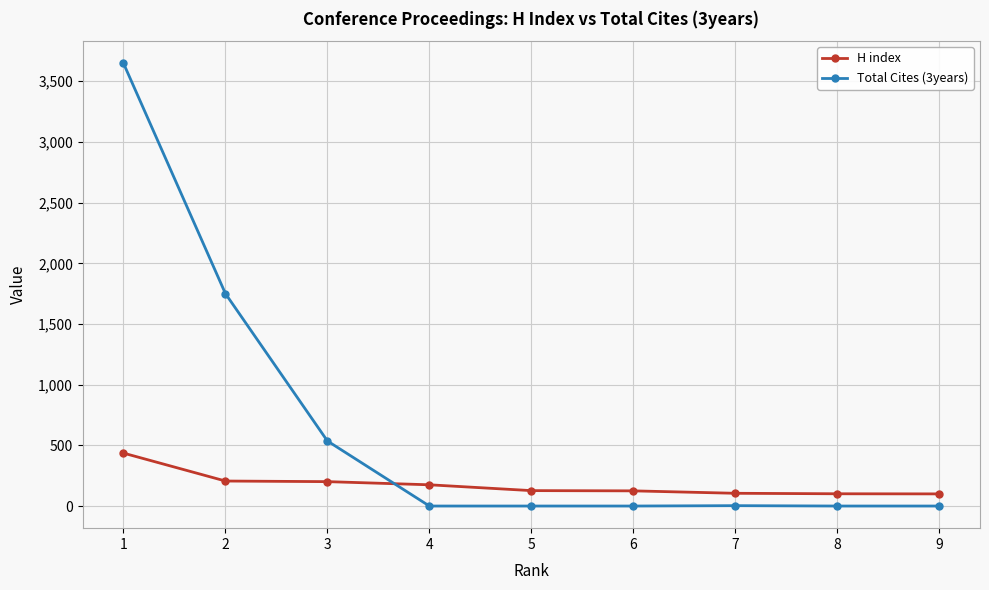

Where does the H index series first go above 127?

1